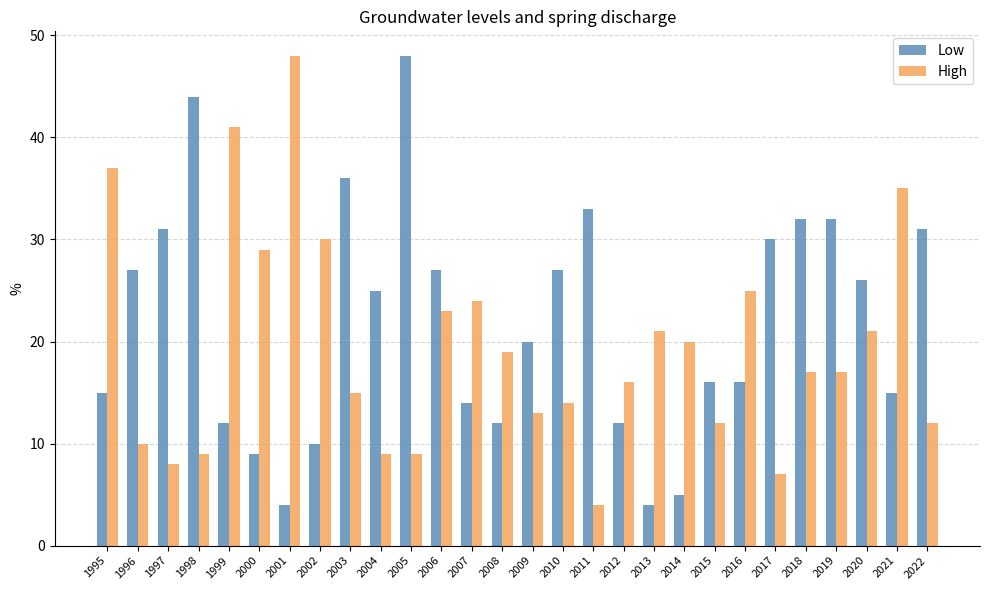

Rank the series at 1996 from lowest to highest value.

High, Low